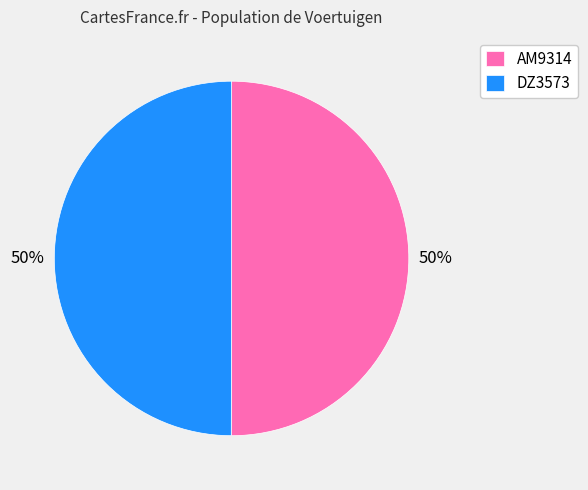

The AM9314 slice represents 50% of the pie. True or false?

True